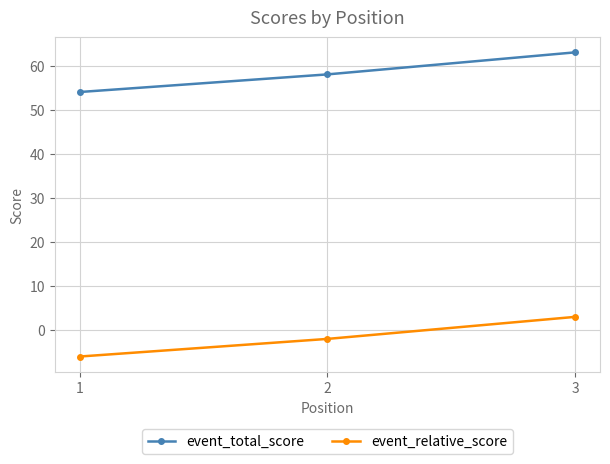

At how many categories does at least one series exceed 23?

3